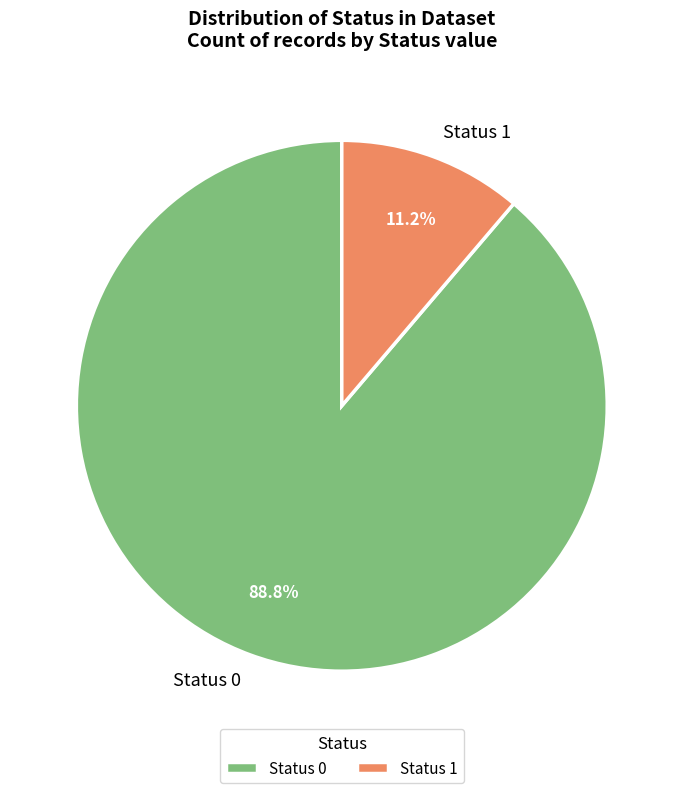

How many slices are in this pie chart?

2